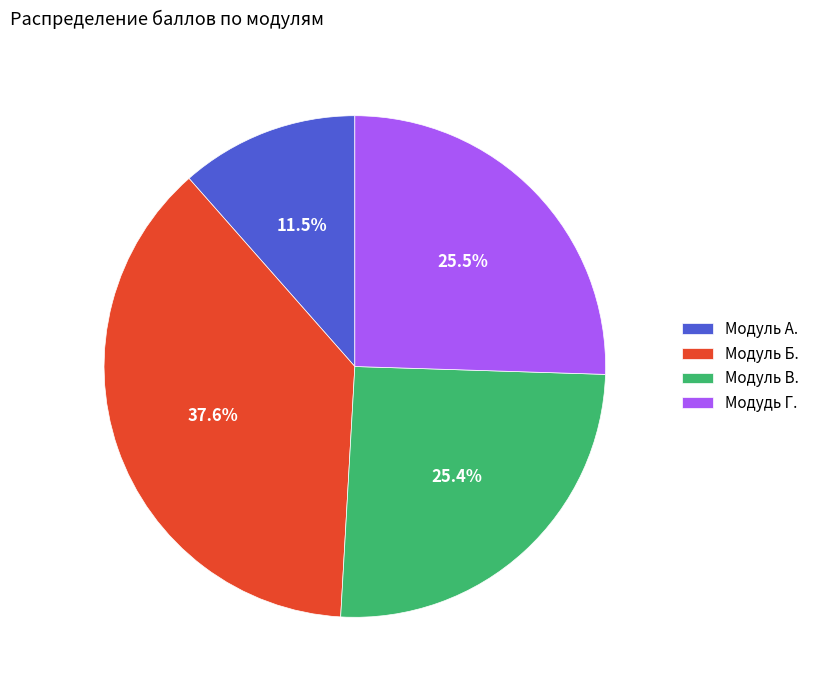

Combined, do Модудь Г. and Модуль В. account for over 50%?

Yes